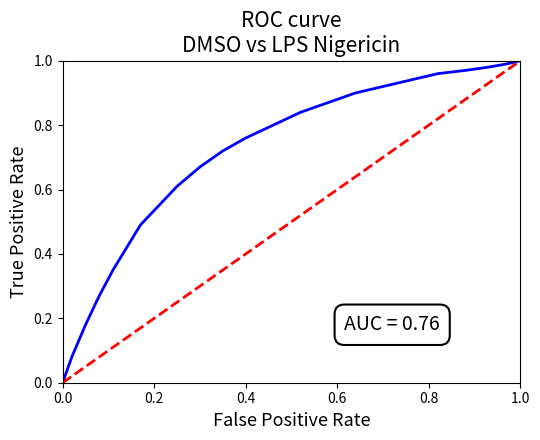

Rank the series by their maximum value, from highest to lowest.

ROC Curve, Random